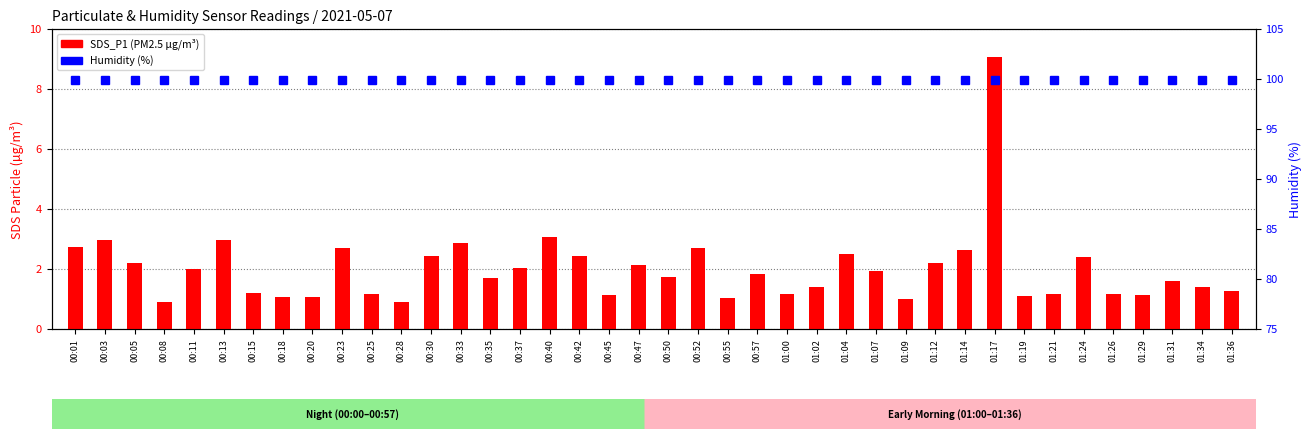

List the series in order of their peak value, lowest first.

SDS_P1 (PM2.5 µg/m³), Humidity (%)